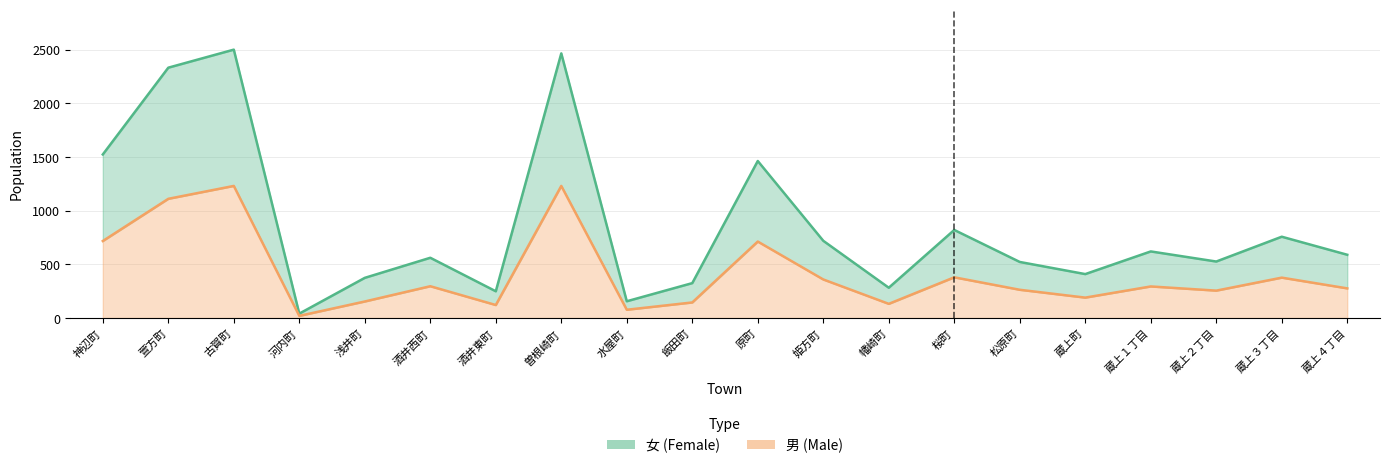

Which label corresponds to the largest value in the chart?

古賀町